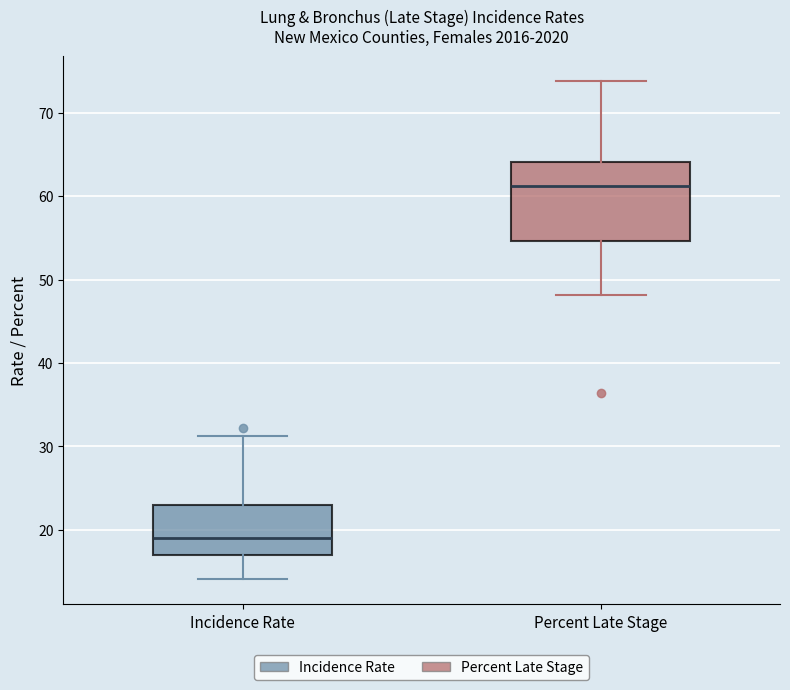

Reading left to right, read every box against the y-axis: the position of its median line, the range the box covers, and the ends of its whiskers. The values are not printed on the chart, so give them approximately, as read against the axis.

Incidence Rate: median 19, box 17 to 23, whiskers 14 to 31
Percent Late Stage: median 61, box 55 to 64, whiskers 48 to 74